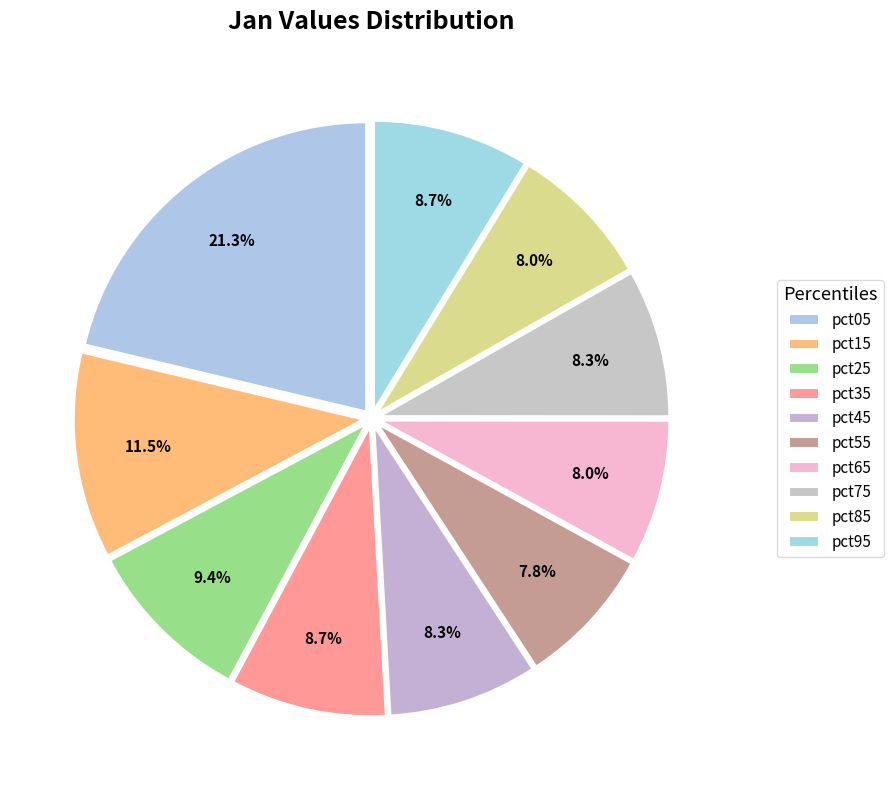

To the nearest percent, what percentage of the pie is pct25?

9%